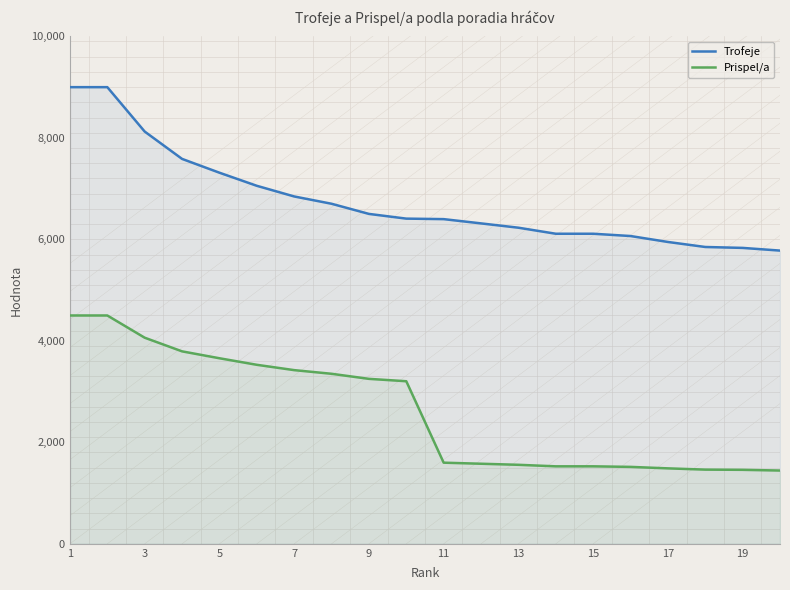

How many lines are shown in the chart?

2